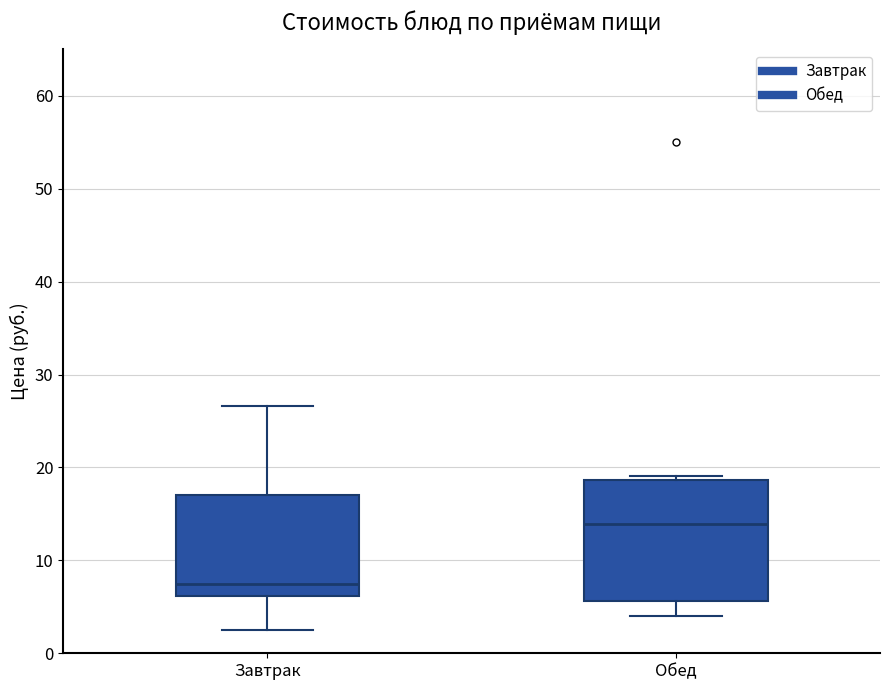

Comparing the boxes themselves (not the whiskers), which one is the tallest?

Обед